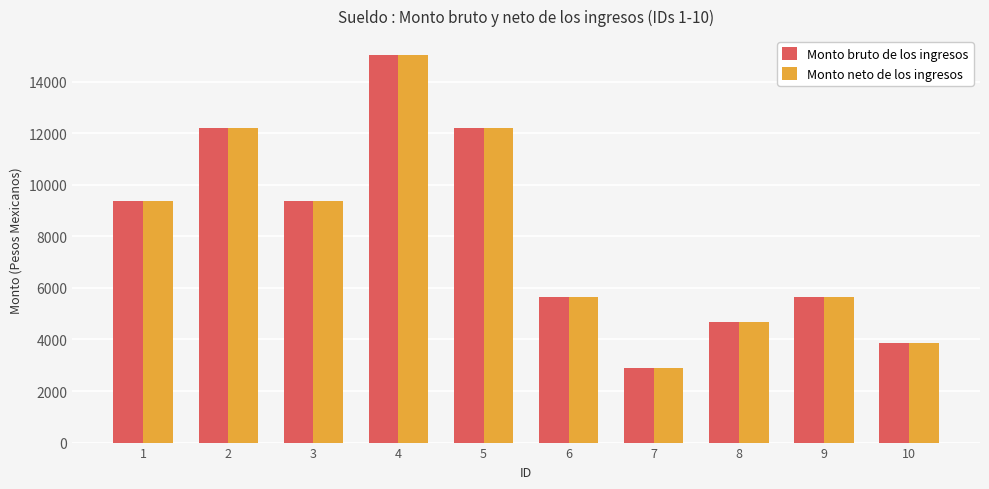

Is the value of Monto bruto de los ingresos at 10 greater than the value of Monto neto de los ingresos at 2?

No